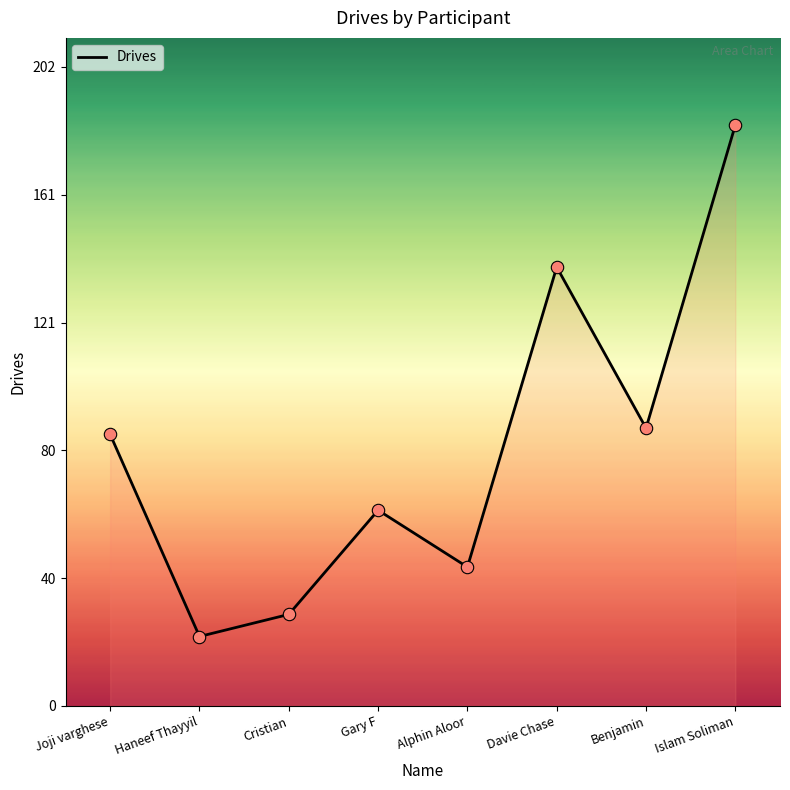

What is the change in value from Davie Chase to Benjamin?

-51